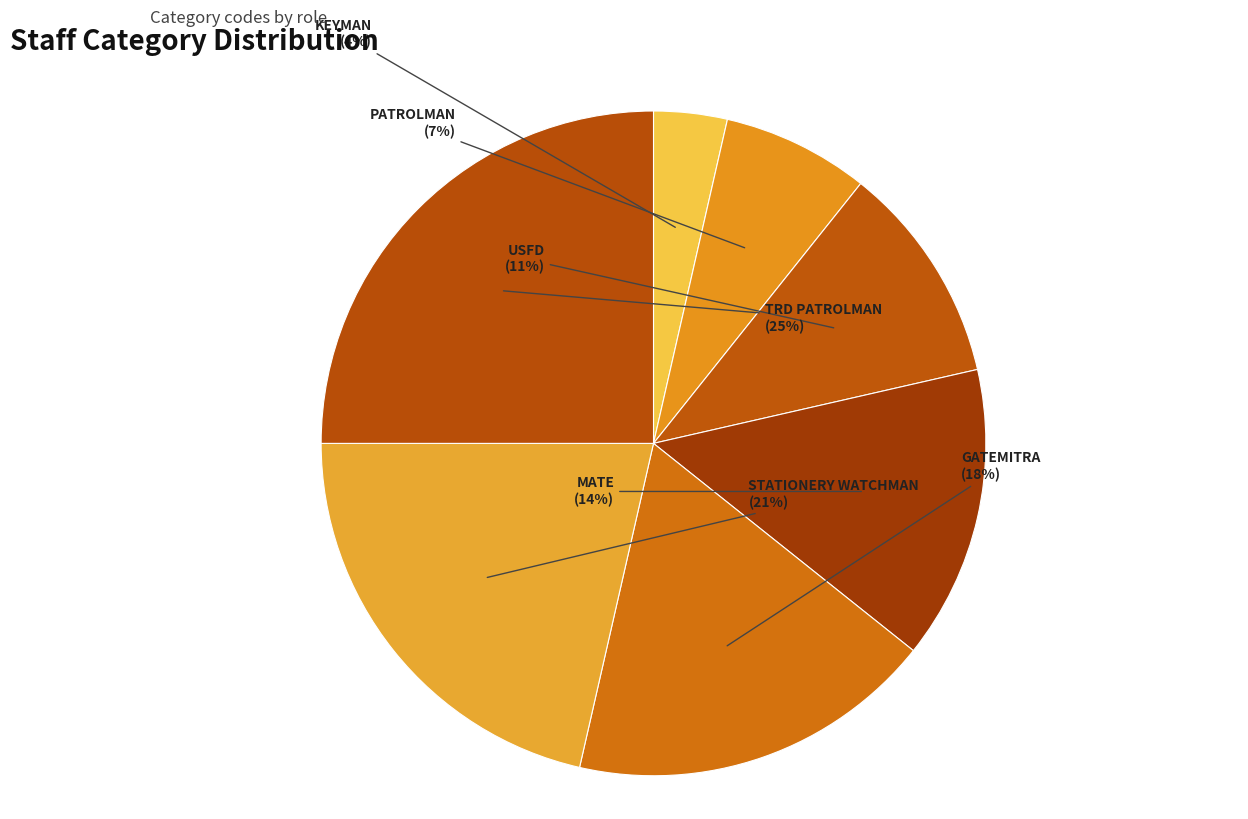

Which slice is the largest?

TRD PATROLMAN